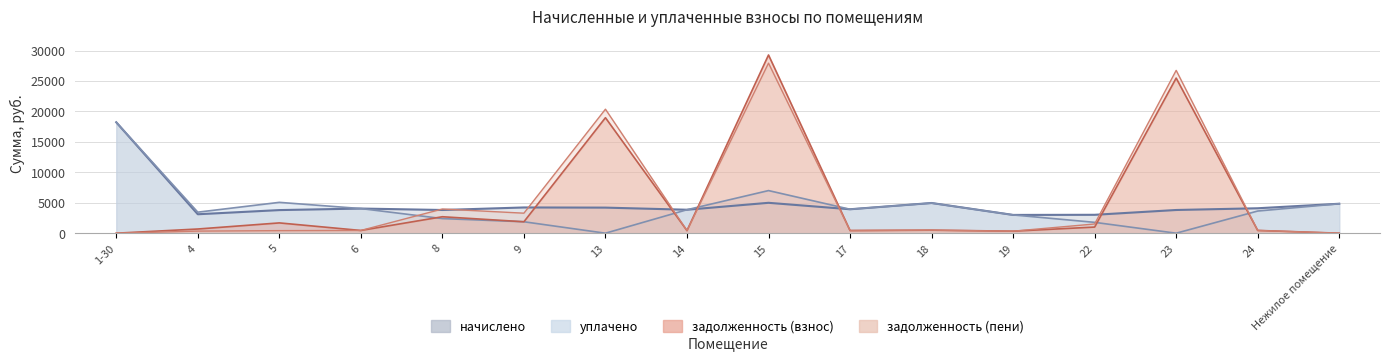

How many categories are shown in the chart?

16